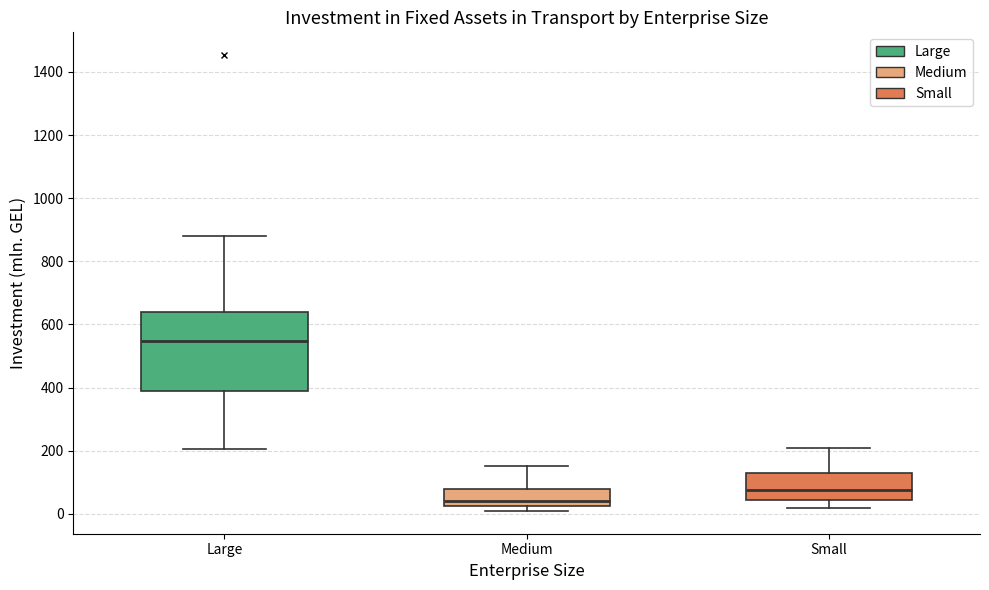

Comparing the boxes themselves (not the whiskers), which one is the tallest?

Large